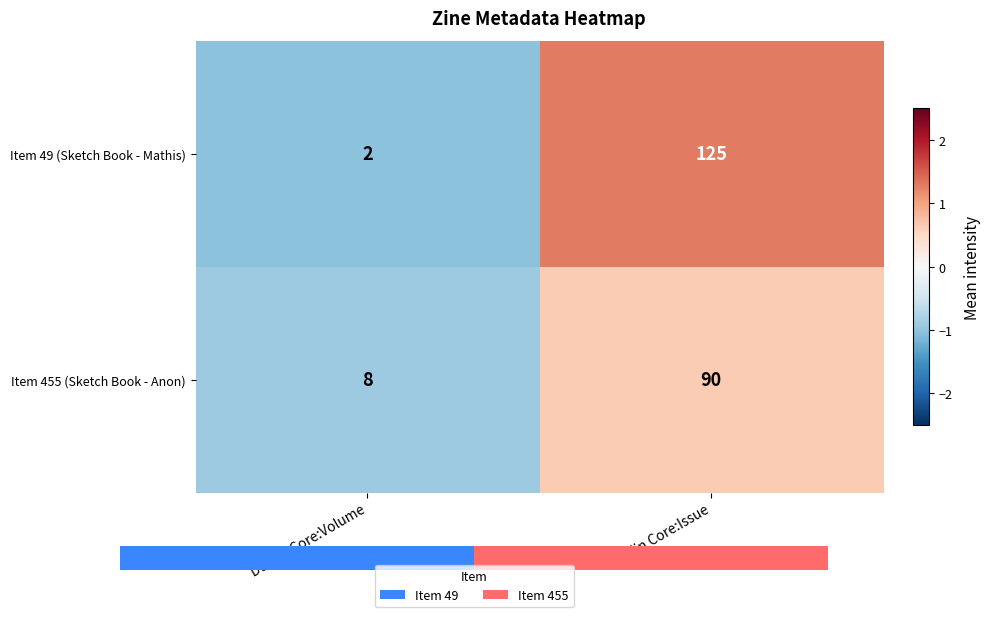

List the labels in order of Item 455 (Sketch Book - Anon) value, largest first.

Dublin Core:Issue, Dublin Core:Volume